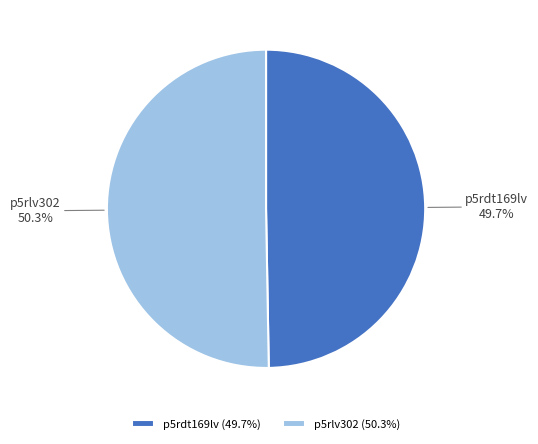

Is the sum of p5rdt169lv and p5rlv302 greater than half?

Yes